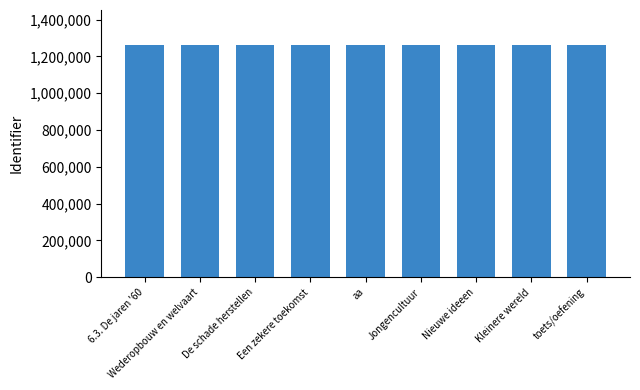

How many data points does each series have?

9